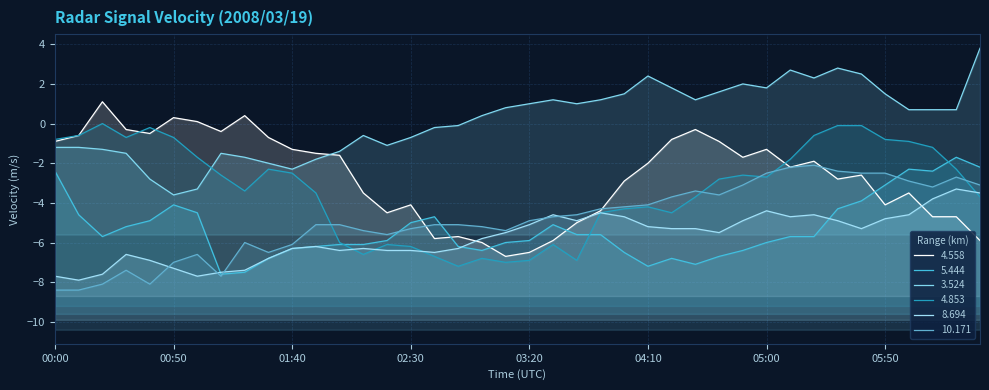

True or false: 5.444 has more than 1 interior local peaks.

True